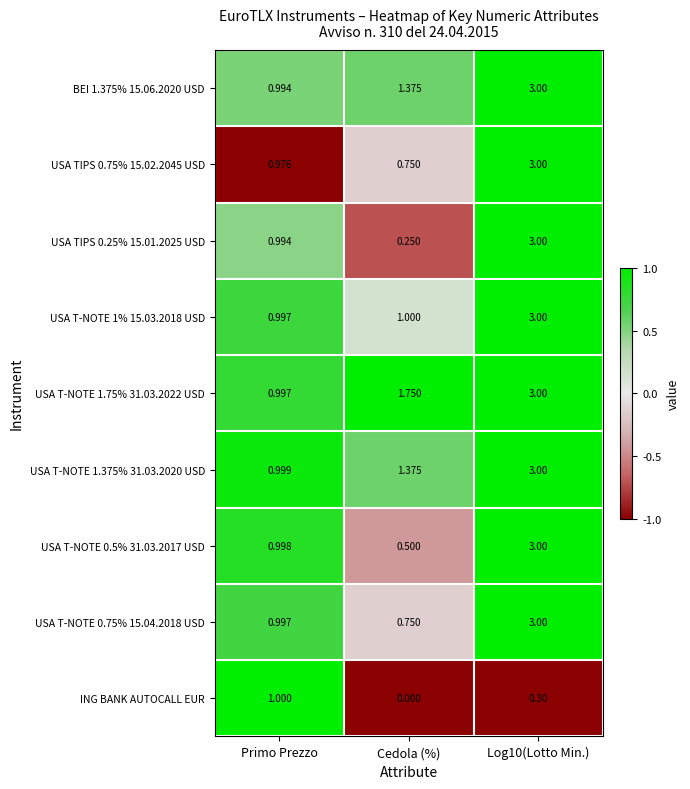

Which category has the lowest value in the USA TIPS 0.25% 15.01.2025 USD series?

Cedola (%)